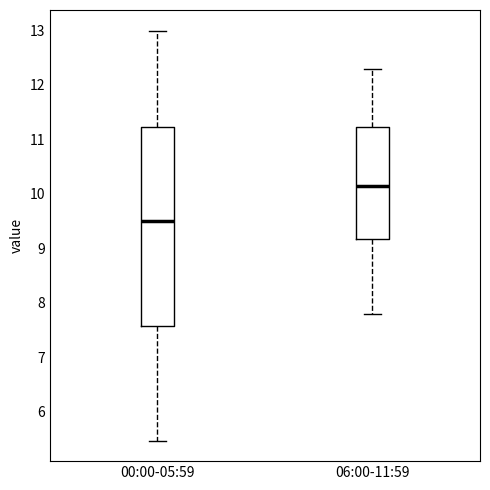

Comparing the boxes themselves (not the whiskers), which one is the tallest?

00:00-05:59